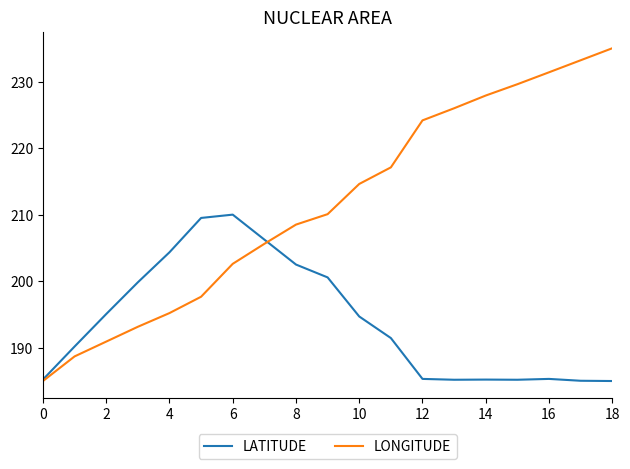

Which series has the largest total across all categories?

LONGITUDE